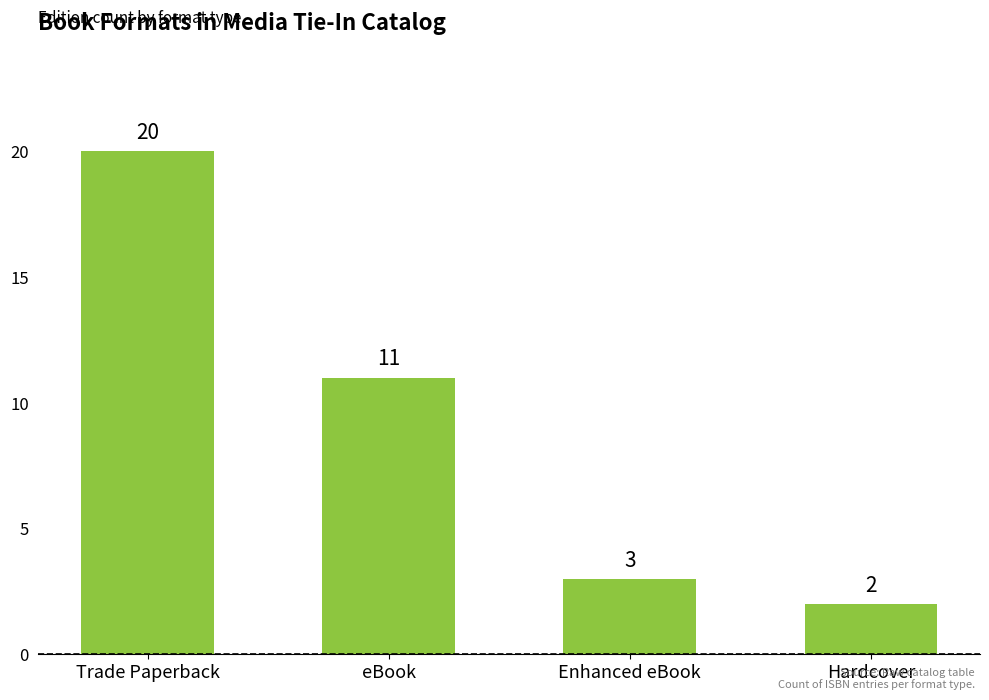

What is the value of the 2nd bar from the left?

11